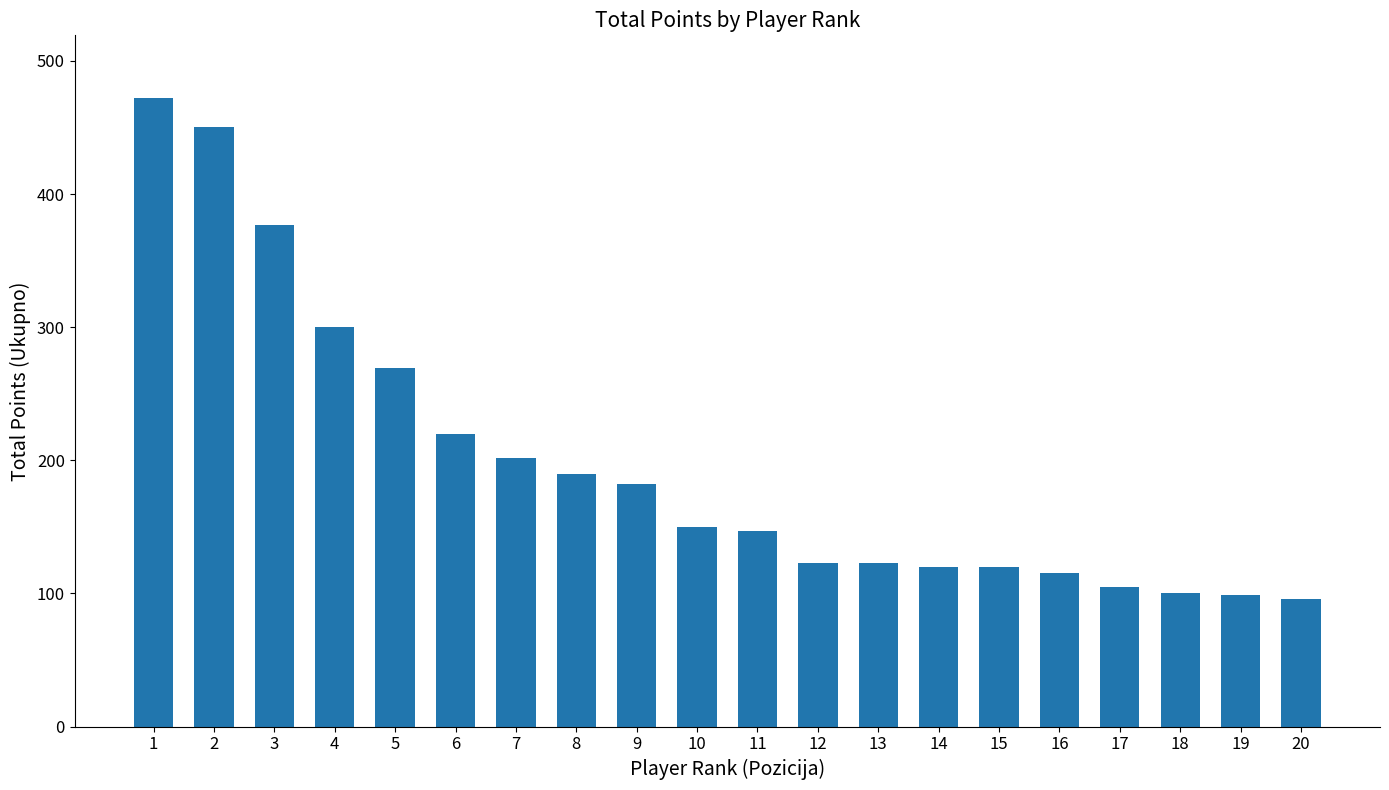

What is the difference between the second highest and second lowest values?

351